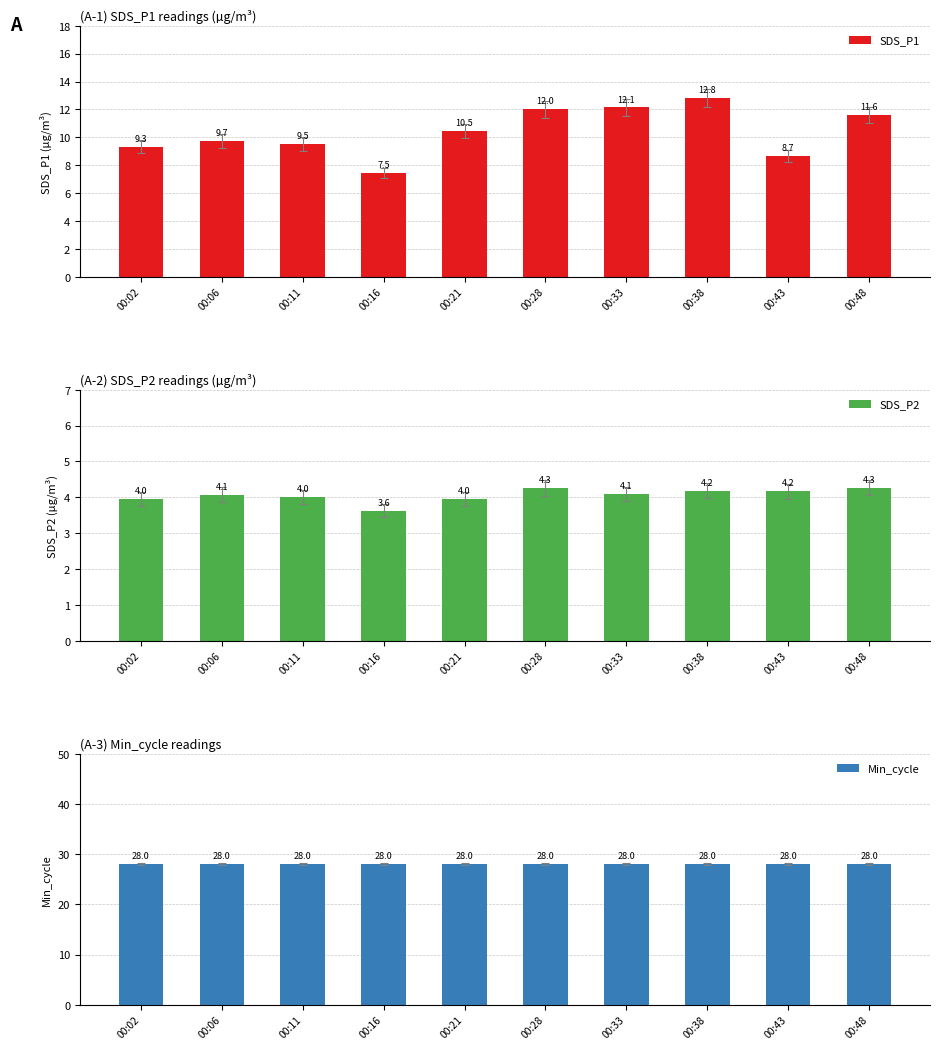

What is the greatest value displayed?

28.0